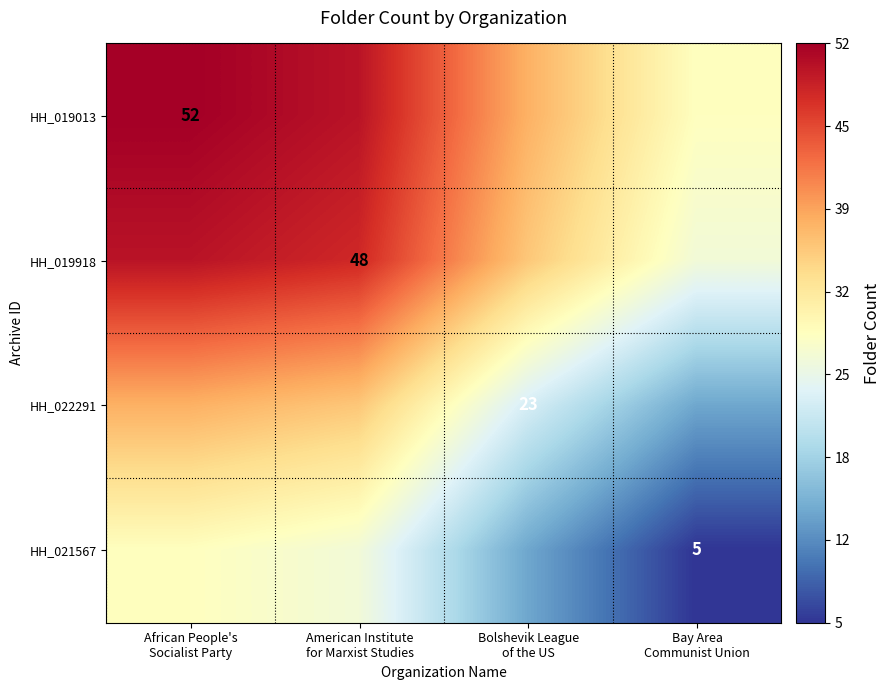

True or false: HH_019918 has a value of 26.5 at Bay Area Communist Union.

True